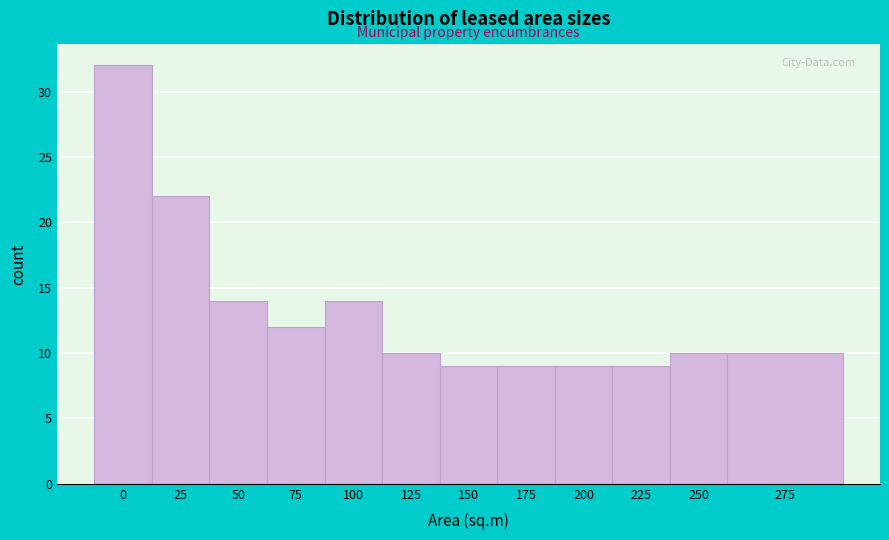

Reading left to right, what are all the values shown in this chart?

0=32	25=22	50=14	75=12	100=14	125=10	150=9	175=9	200=9	225=9	250=10	275=10